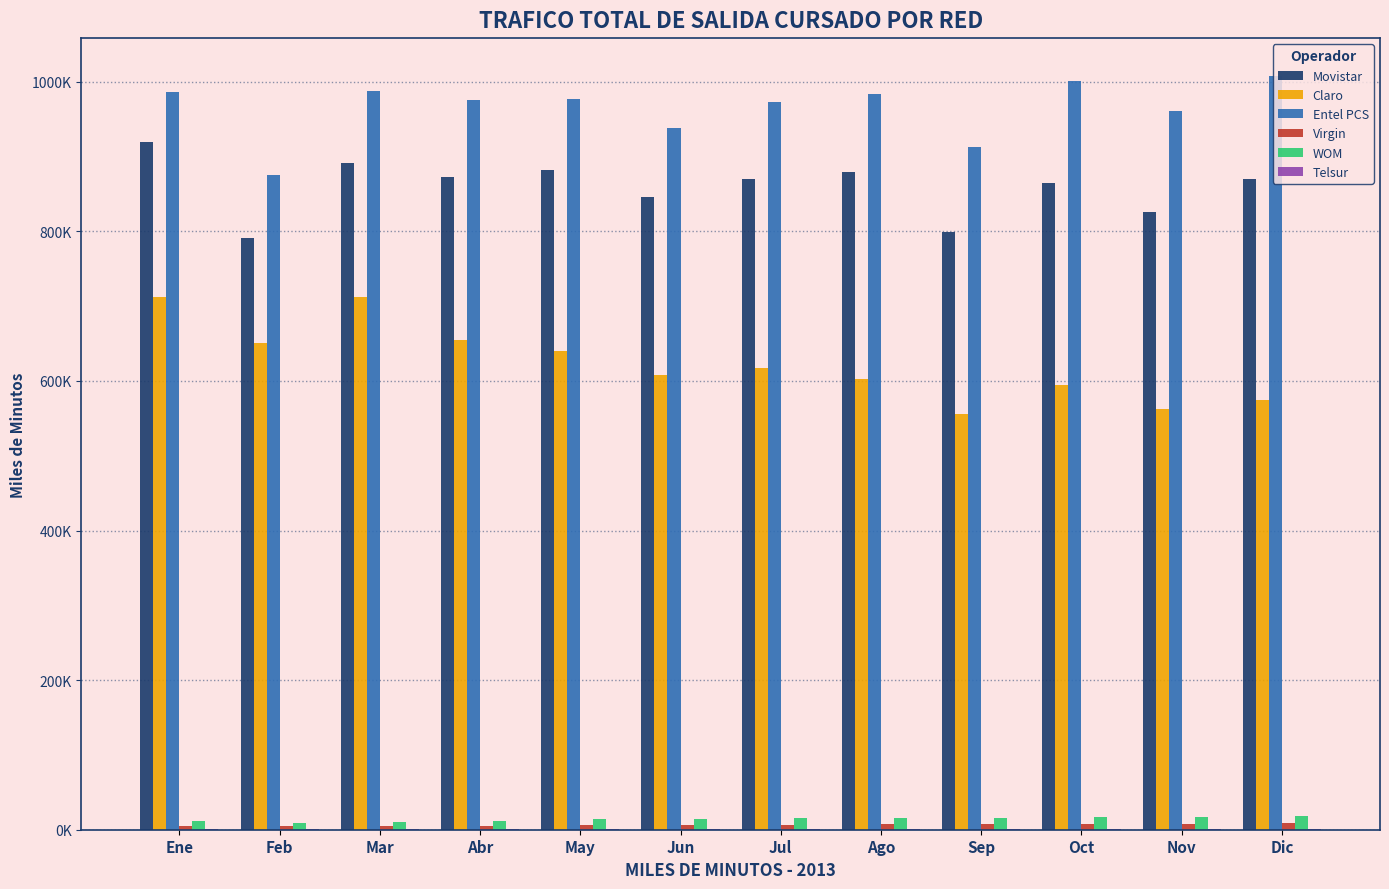

What is the difference between the second highest and second lowest values in the Entel PCS series?

88674.0